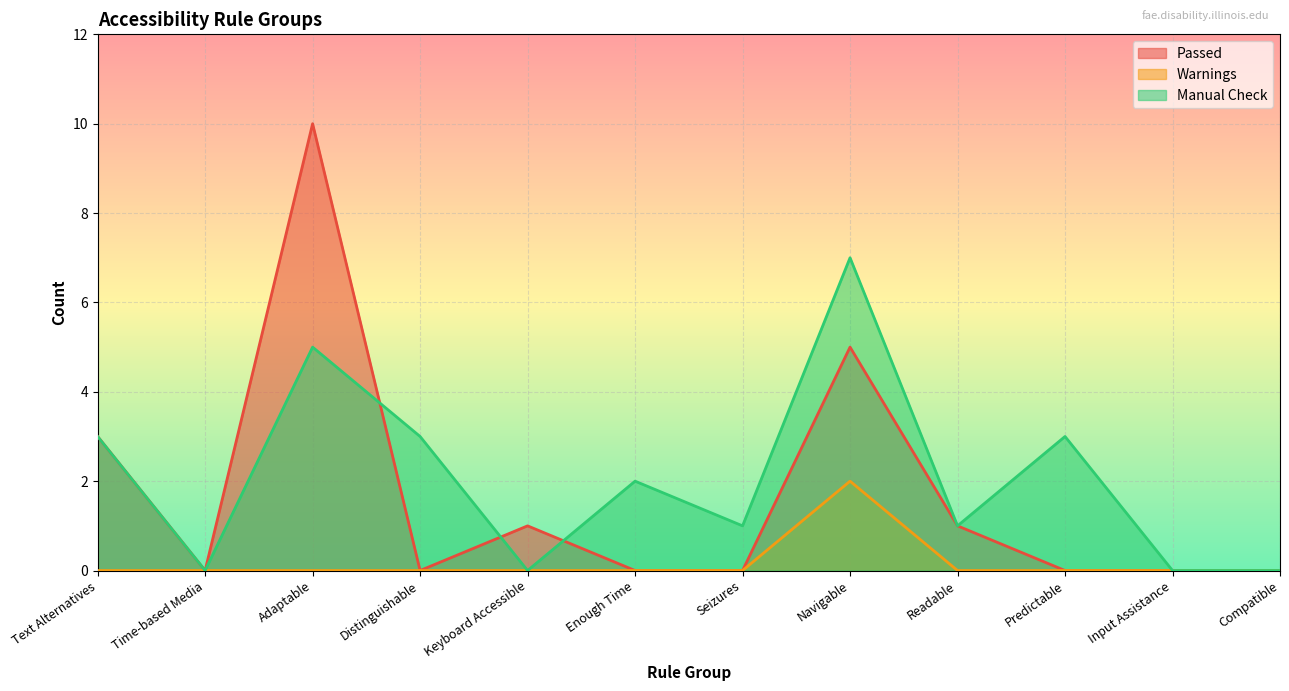

Which has a higher value, Adaptable or Text Alternatives?

Adaptable